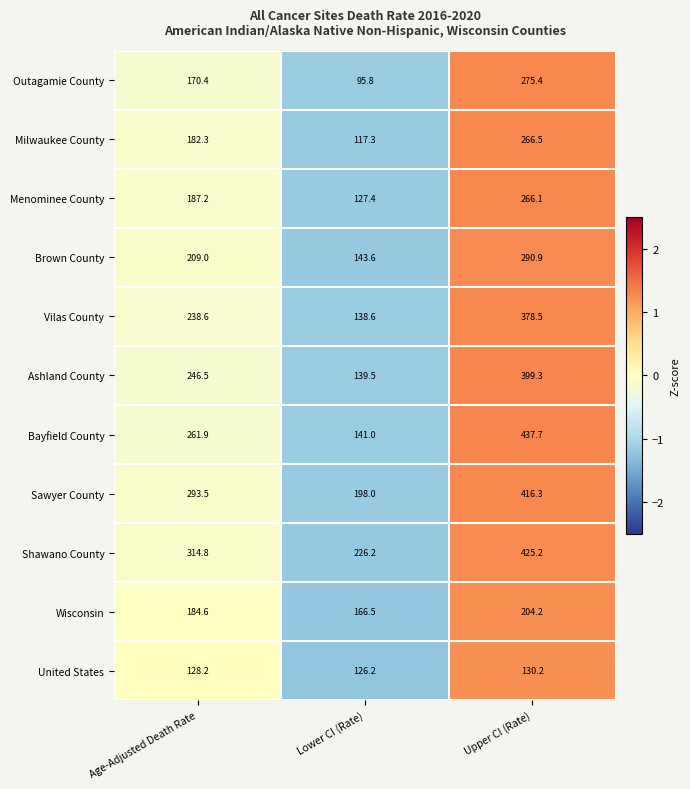

What is the maximum value shown in the chart?

437.7